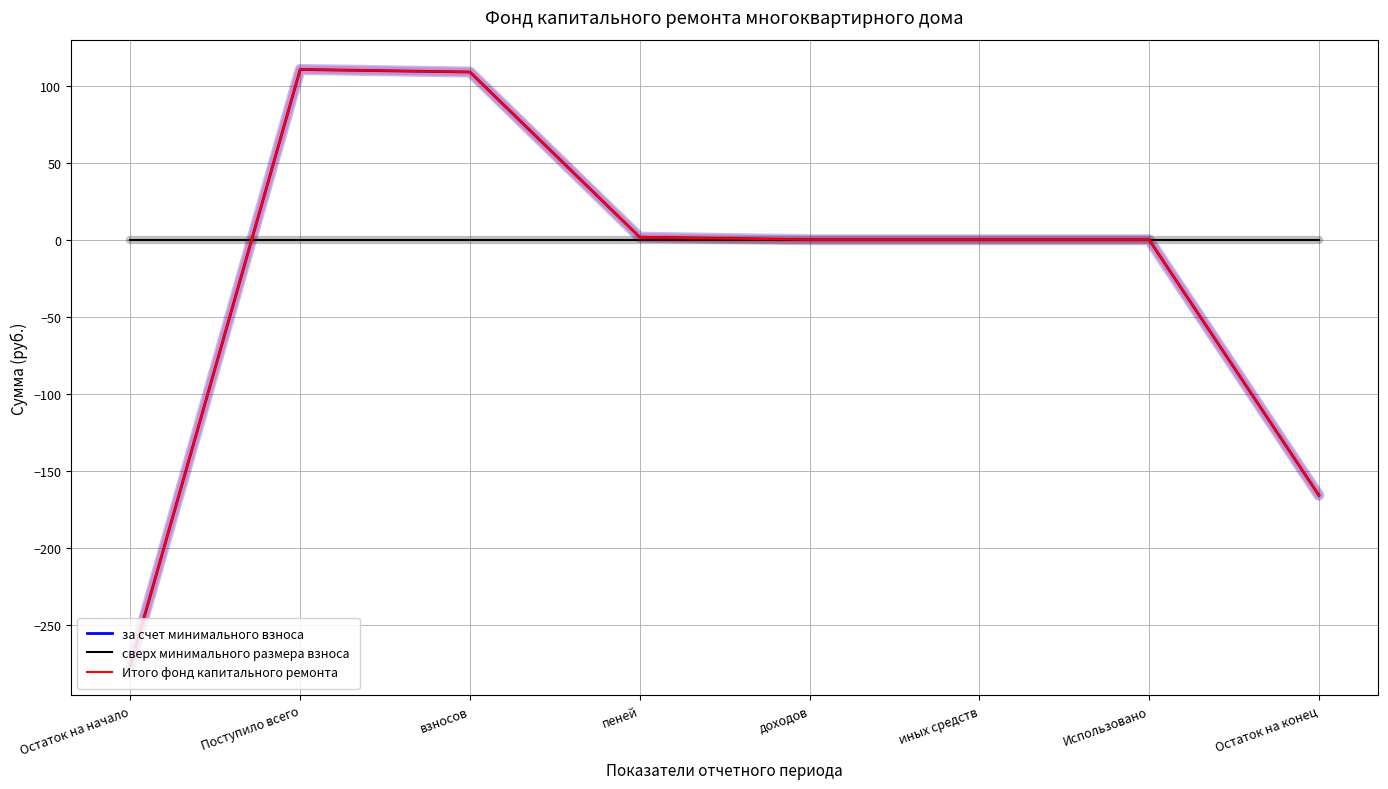

How many lines are shown in the chart?

3